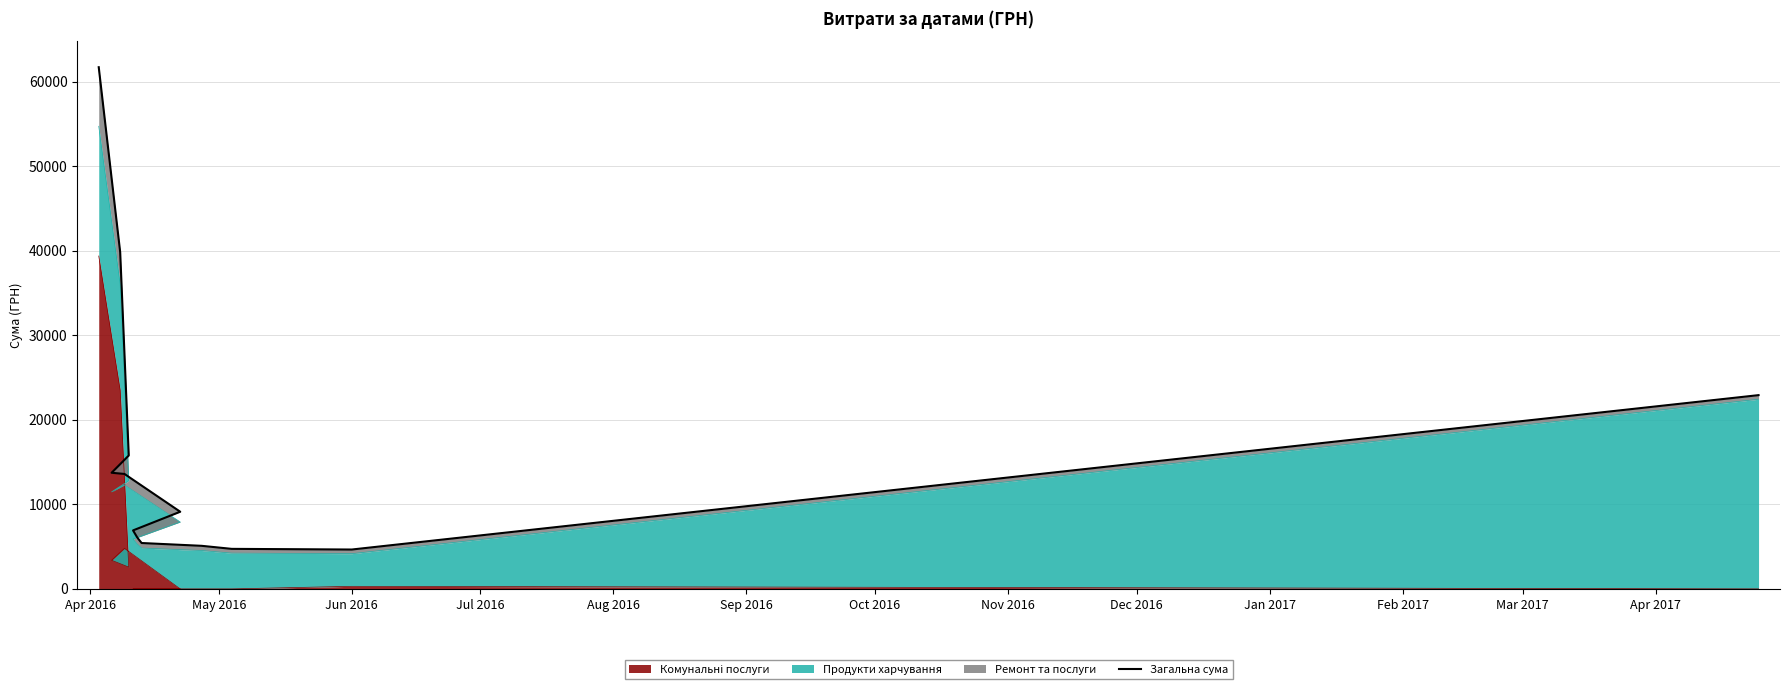

What is the value of the 8th point from the left?

6067.6